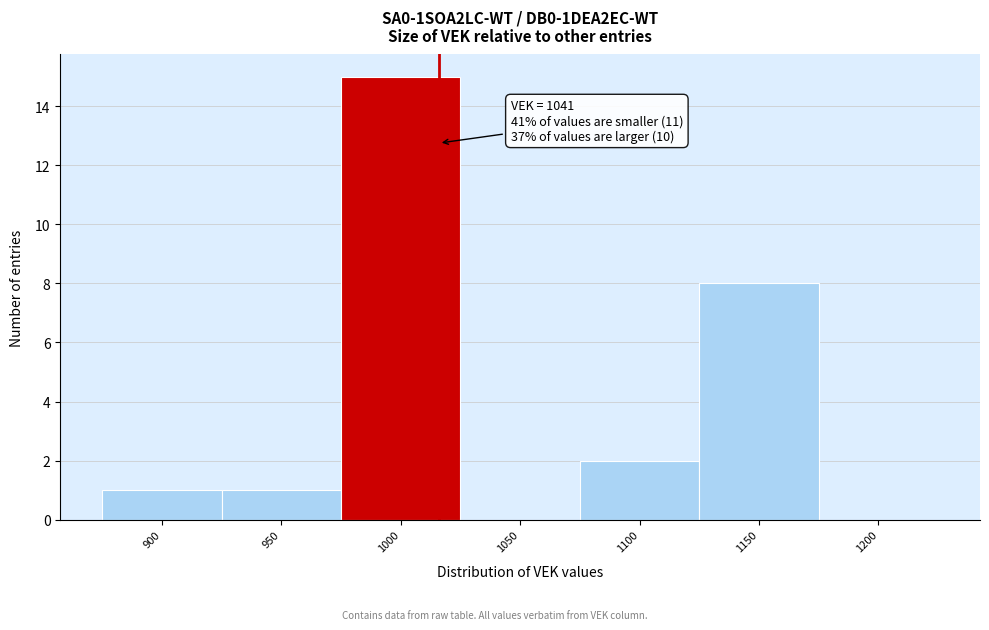

Reading left to right, transcribe all the data shown in this chart.

900=1	950=1	1000=15	1050=0	1100=2	1150=8	1200=0